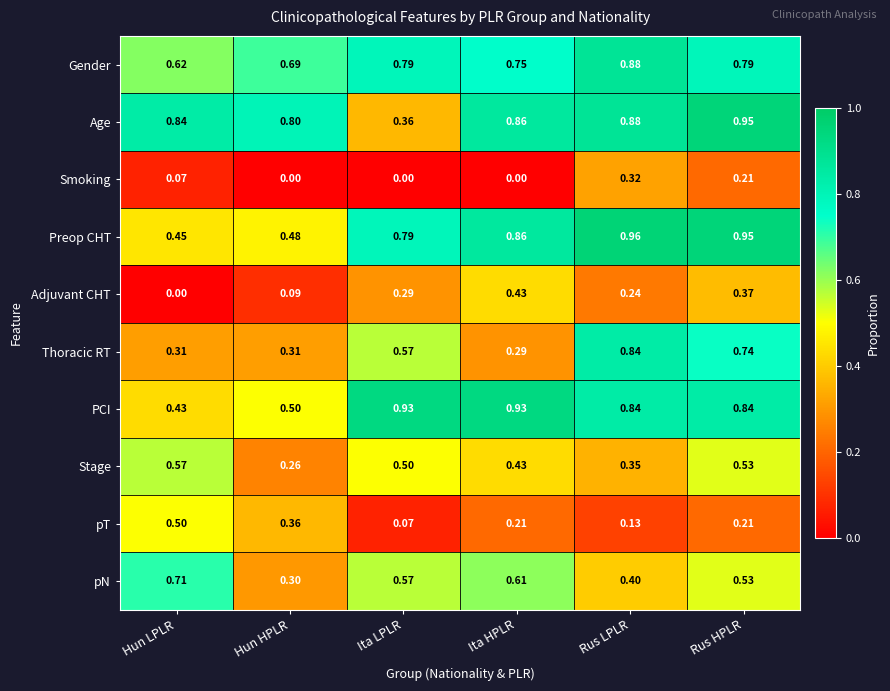

At which label does Stage reach its minimum?

Hun HPLR